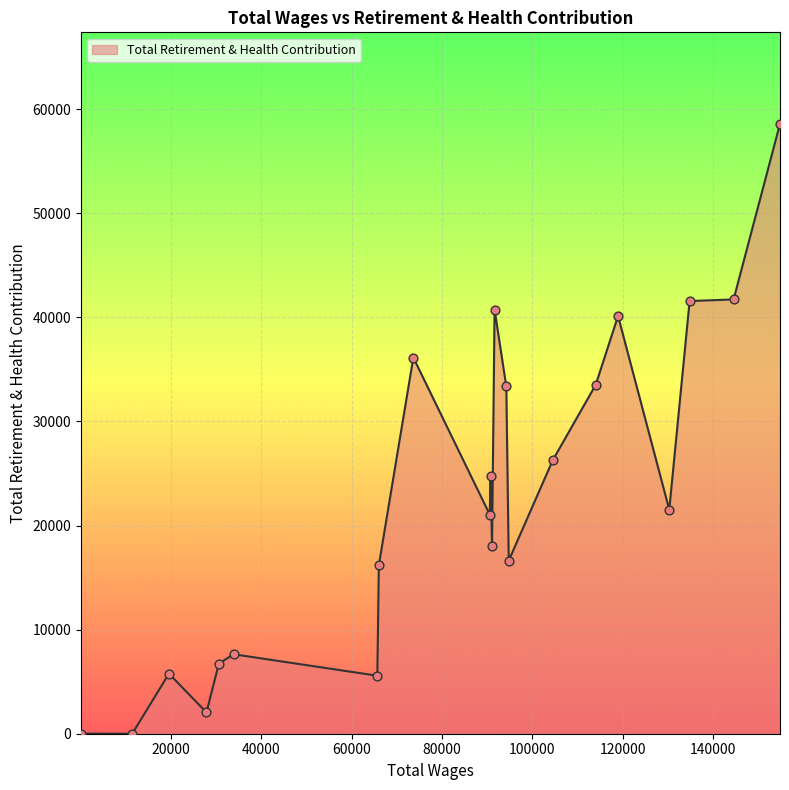

What is the greatest value displayed?

58588